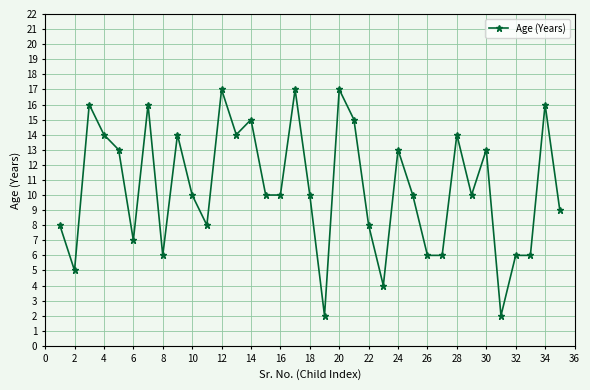

What is the value of the 1st point from the left?

8